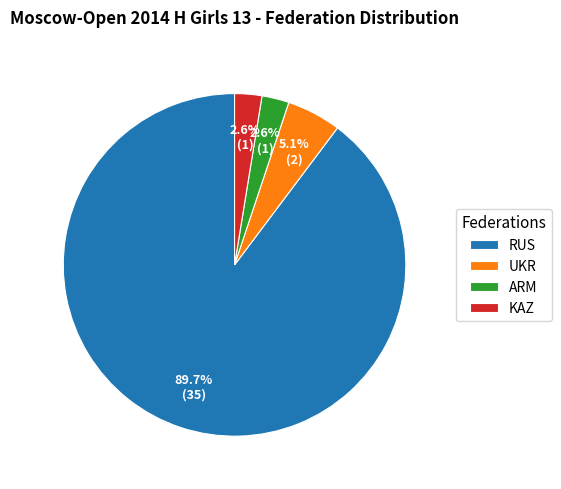

What is the largest slice in the pie chart?

RUS